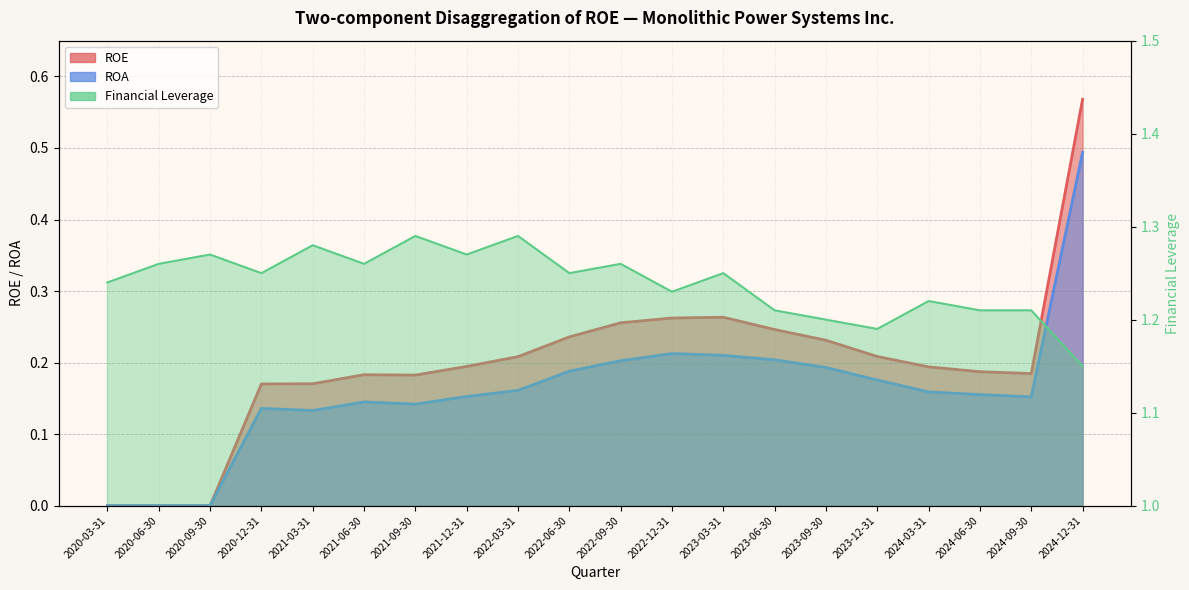

How many positive values does the ROA series have?

17